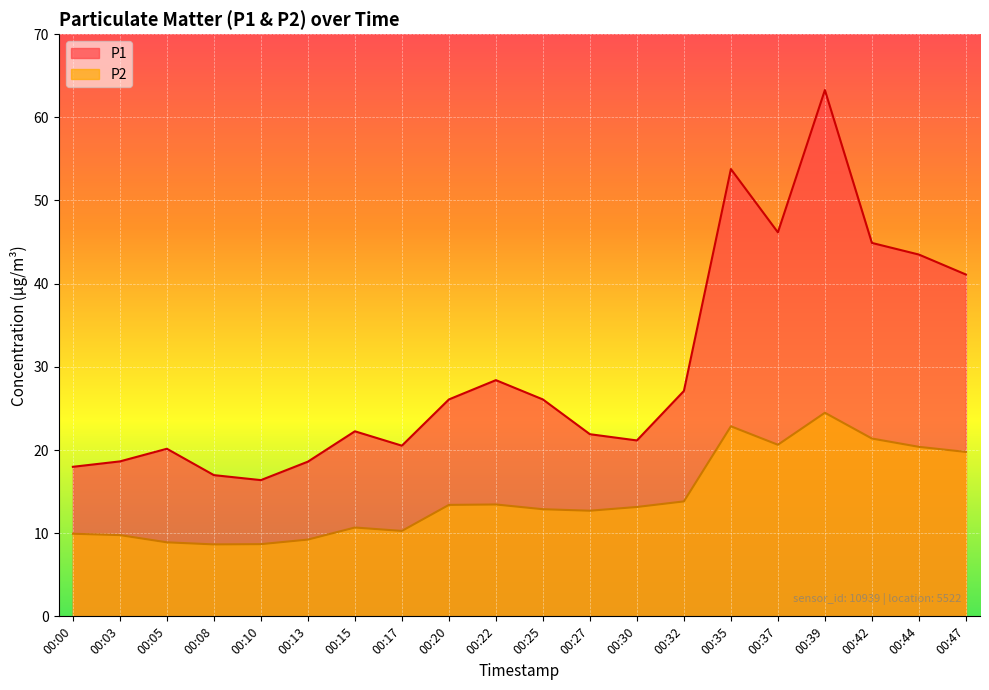

True or false: P1 and P2 intersect in this chart.

False